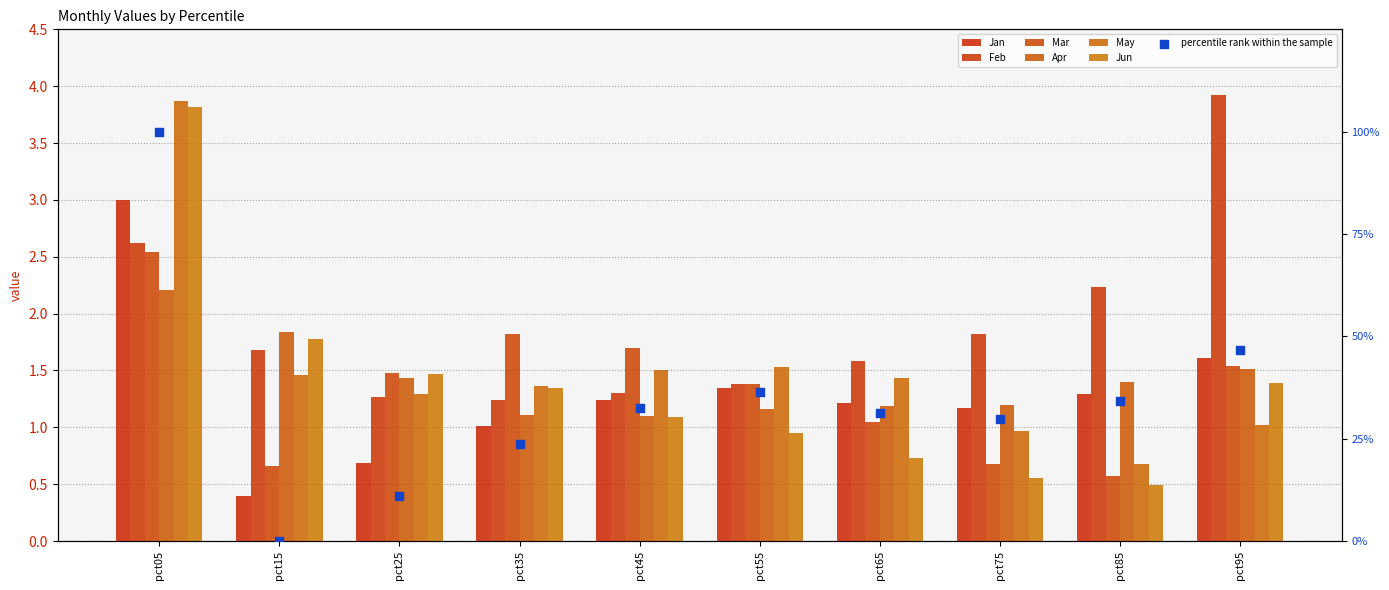

At how many categories does at least one series exceed 2?

3